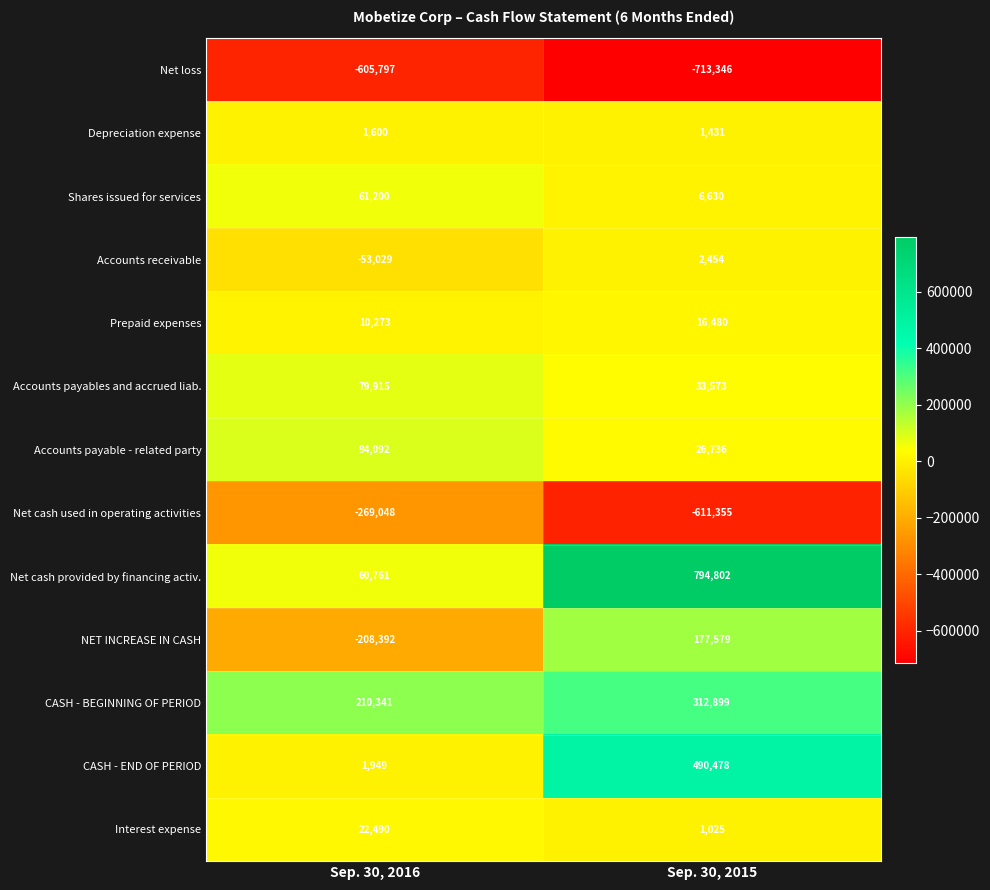

What value does the Prepaid expenses series have at Sep. 30, 2015, to the nearest 100?

16500